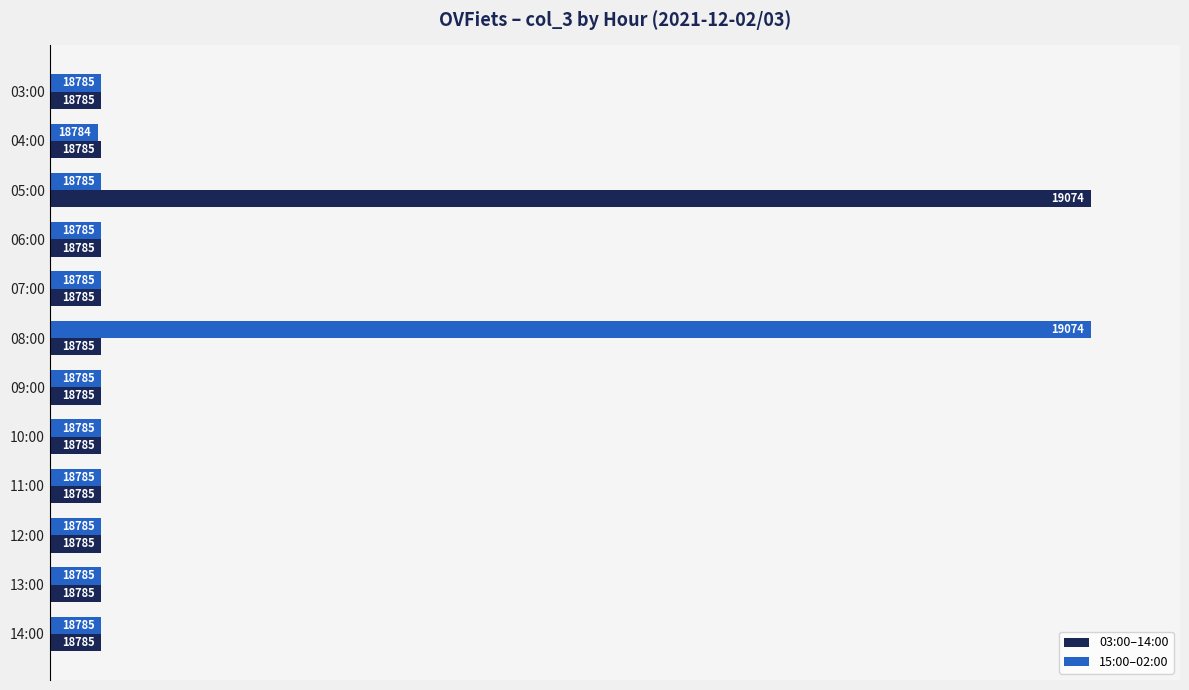

List the series in order of their overall mean, highest first.

03:00–14:00, 15:00–02:00